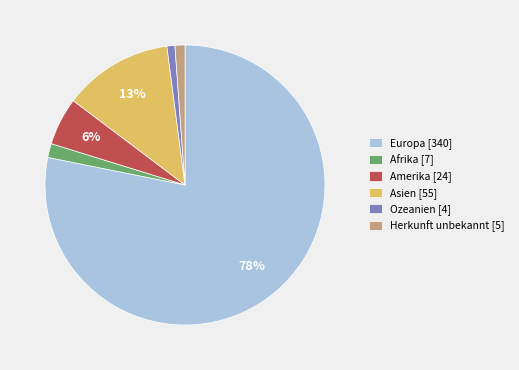

To the nearest percent, what is the difference between the Afrika [7] and Ozeanien [4] slice percentages?

1%